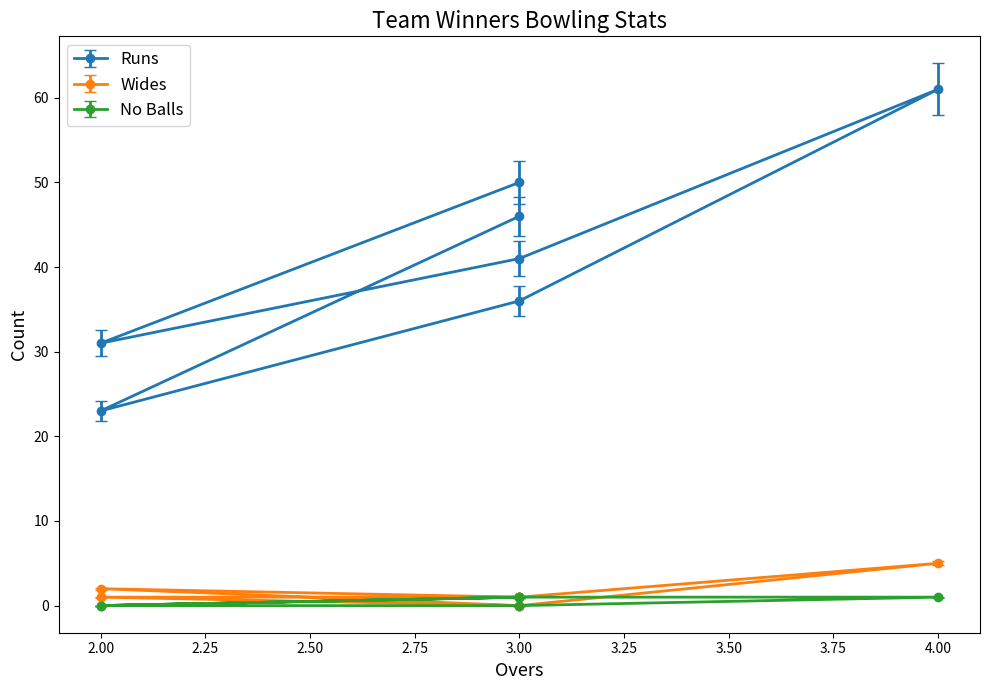

Which series has the largest total across all categories?

Runs